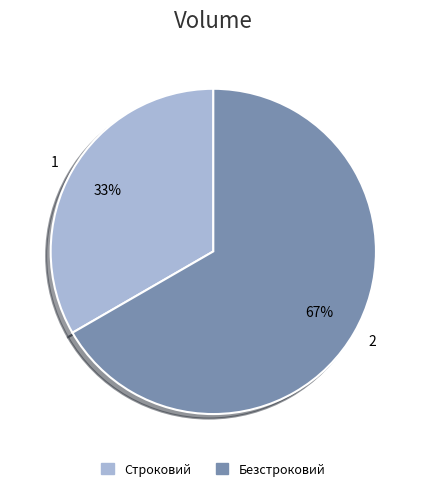

How many slices are in this pie chart?

2